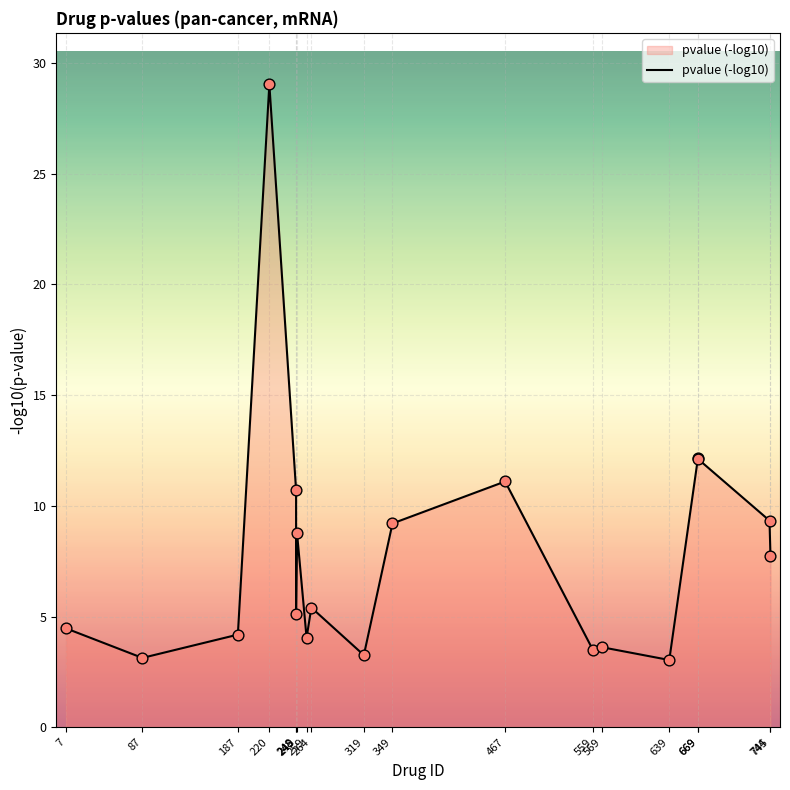

What is the ratio of the value at 249 to the value at 559?

2.5